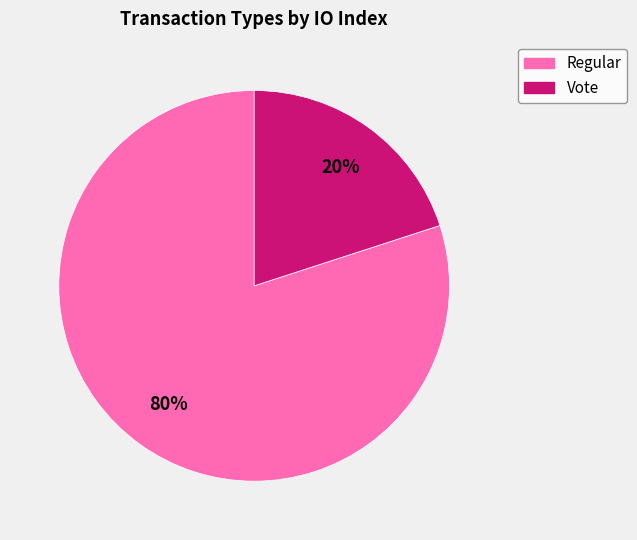

The Vote slice represents 28% of the pie. True or false?

False